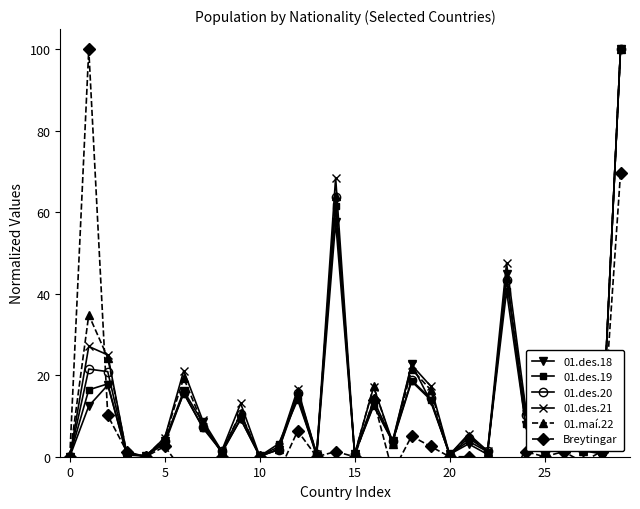

True or false: 01.des.19 has more than 0 points higher than both neighbors.

True